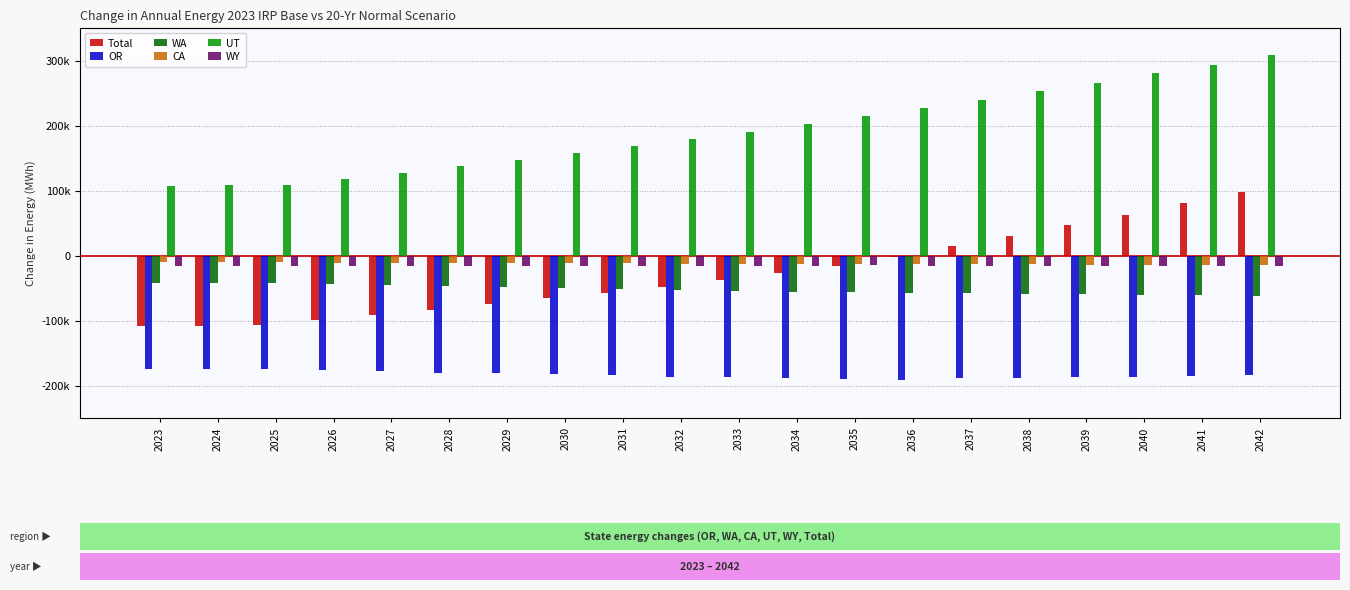

Does the chart contain any negative values?

Yes